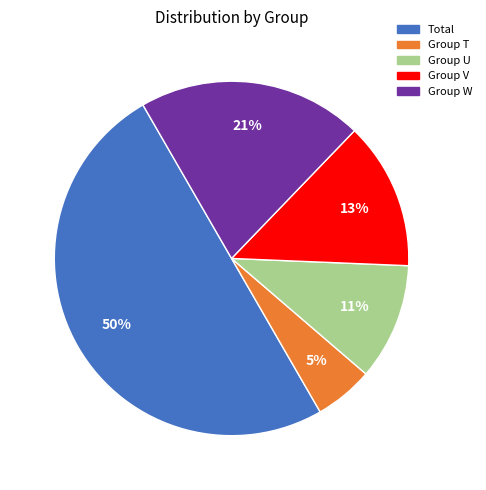

Which has a higher value, Group U or Total?

Total